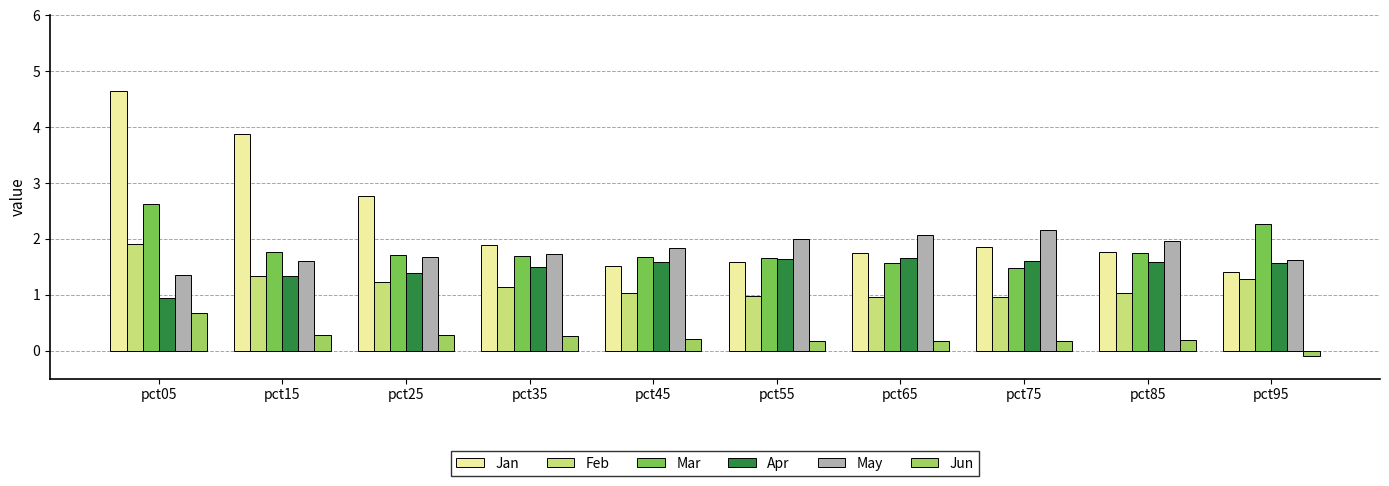

What is the minimum value for Feb?

1.0